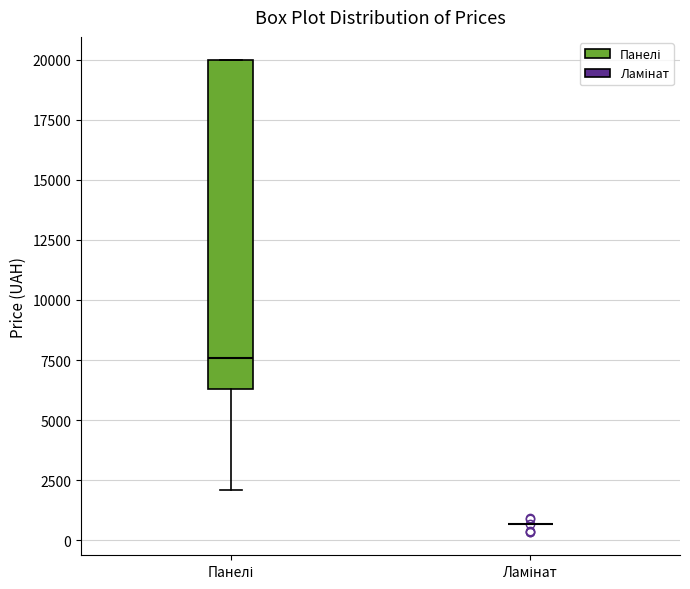

Reading left to right, read every box against the y-axis: the position of its median line, the range the box covers, and the ends of its whiskers. The values are not printed on the chart, so give them approximately, as read against the axis.

Панелі: median 7500, box 6500 to 20000, whiskers 2000 to 20000
Ламінат: box collapsed to a line at 500, whiskers 500 to 500